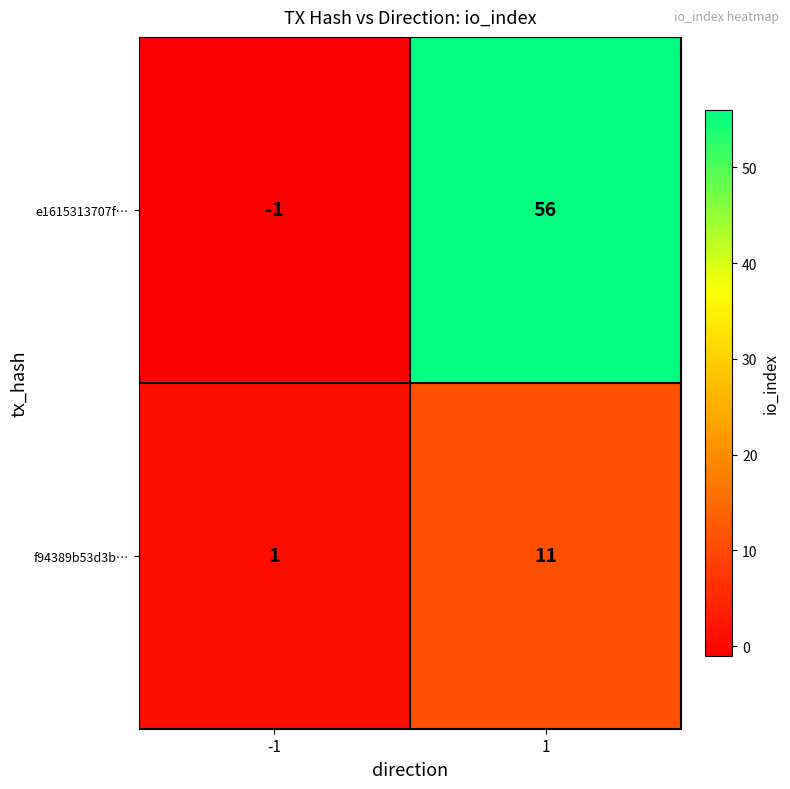

What is the approximate value of f94389b53d3b… at 1, to the nearest 5?

10